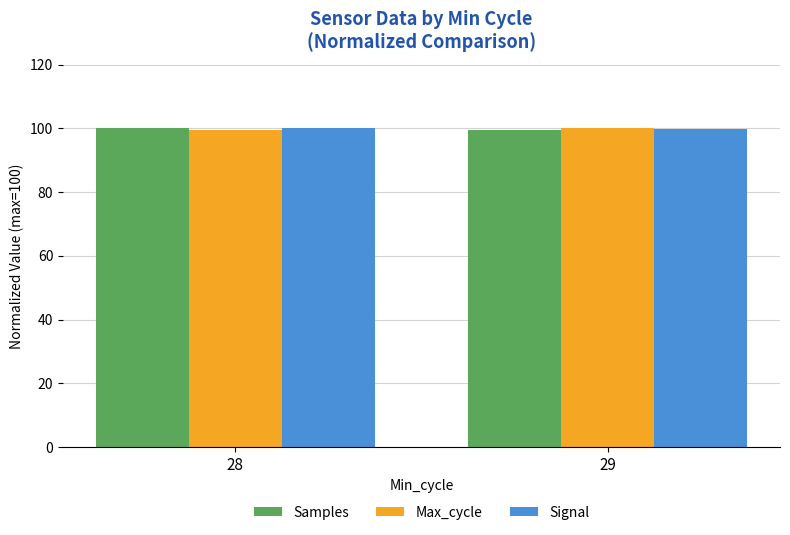

List the series in order of their overall mean, highest first.

Signal, Samples, Max_cycle